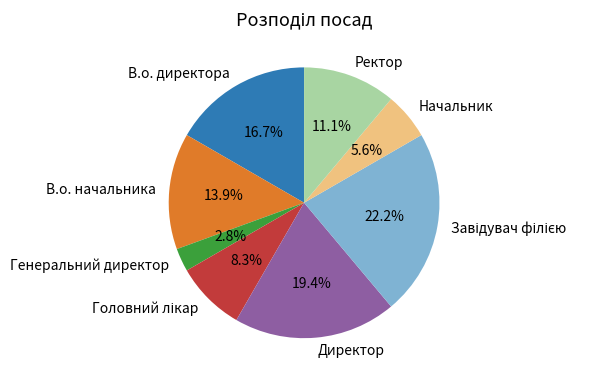

Do Генеральний директор and Ректор together represent more than half of the pie?

No